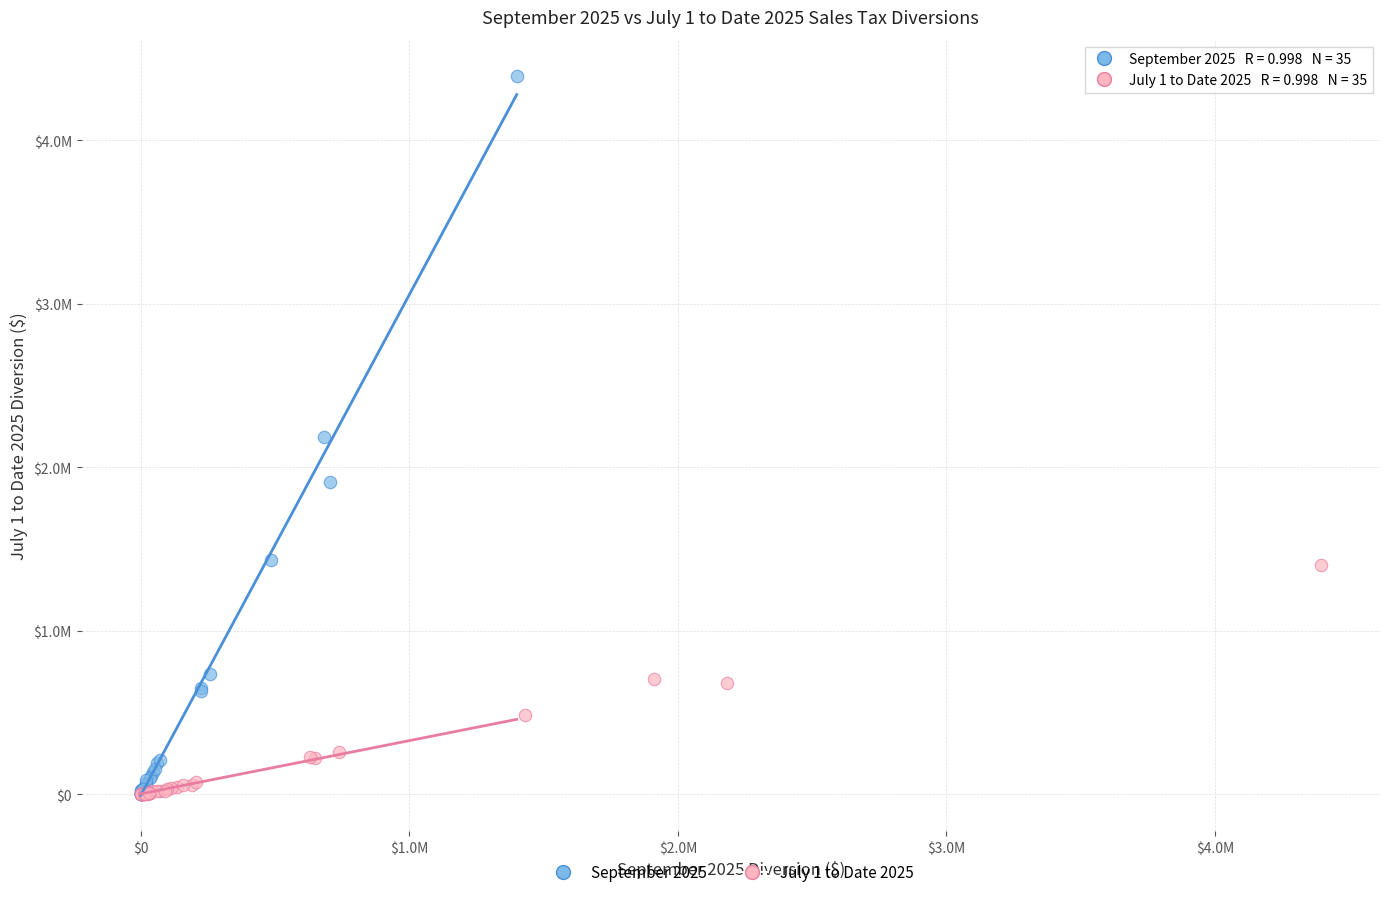

What are all the series names shown in the legend?

September 2025, July 1 to Date 2025